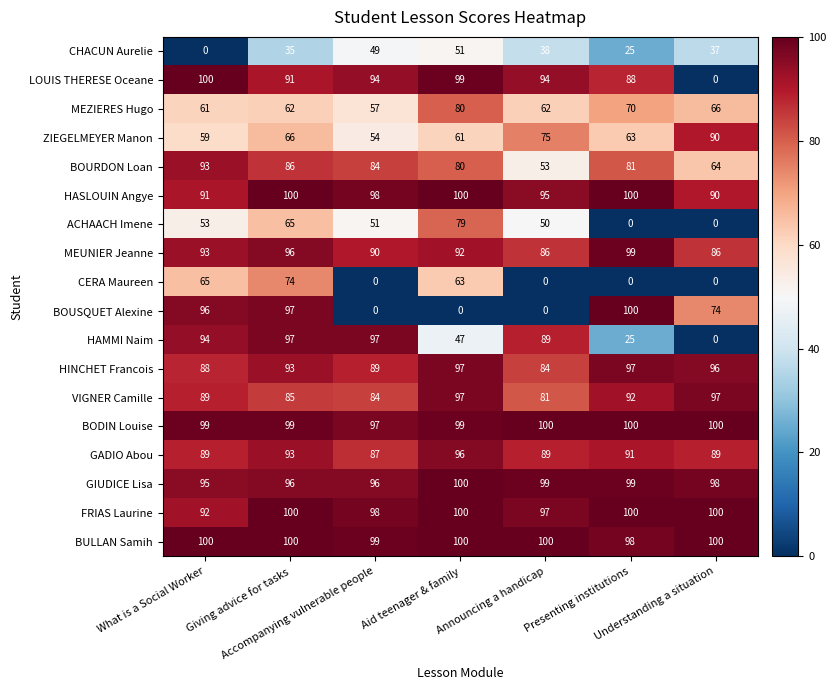

Which series has the largest total across all categories?

BULLAN Samih